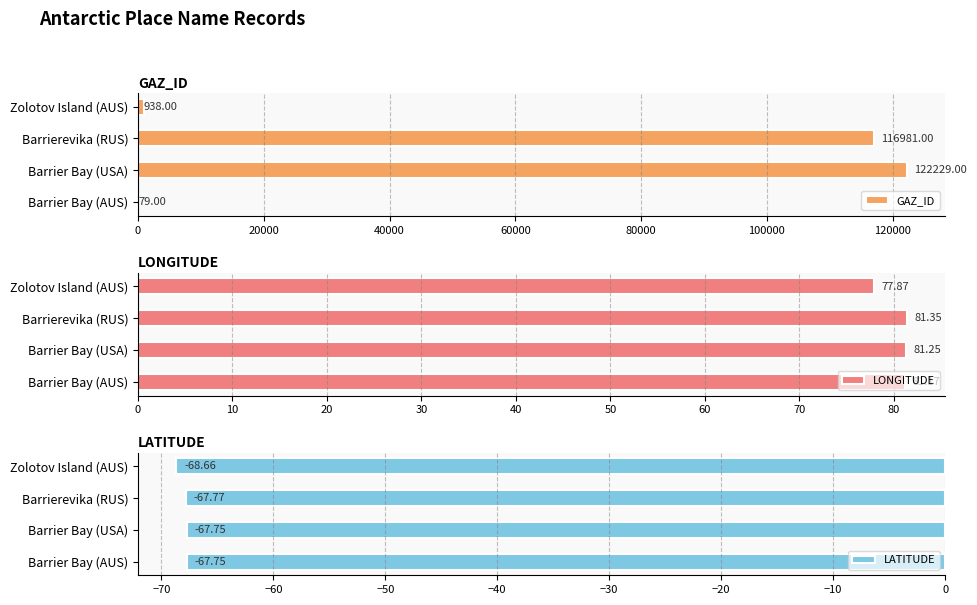

The LATITUDE series shows -118.4 at Zolotov Island (AUS). True or false?

False